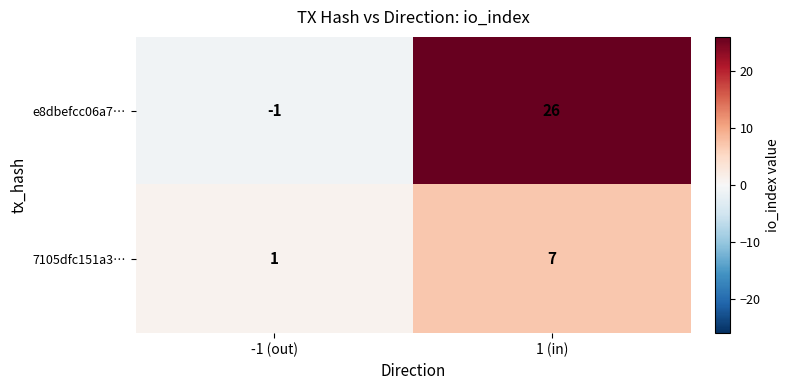

At which category is the sum across all series the highest?

1 (in)